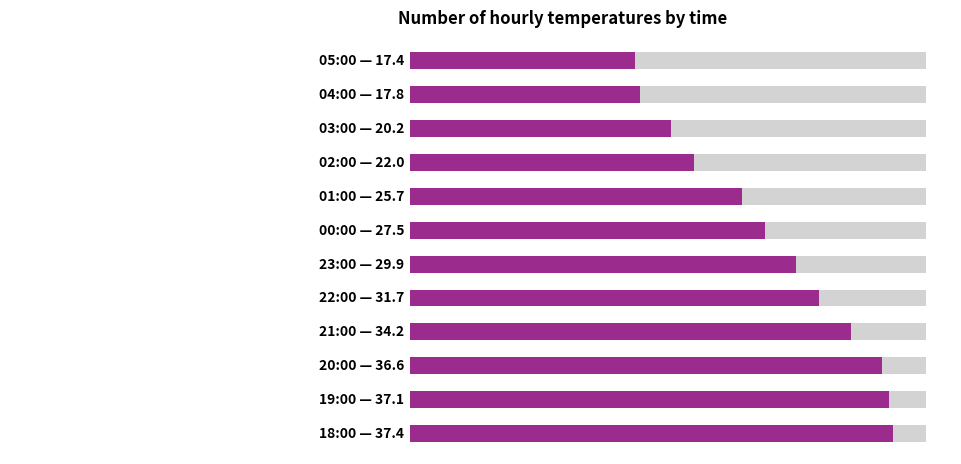

How many bars are there in total?

12